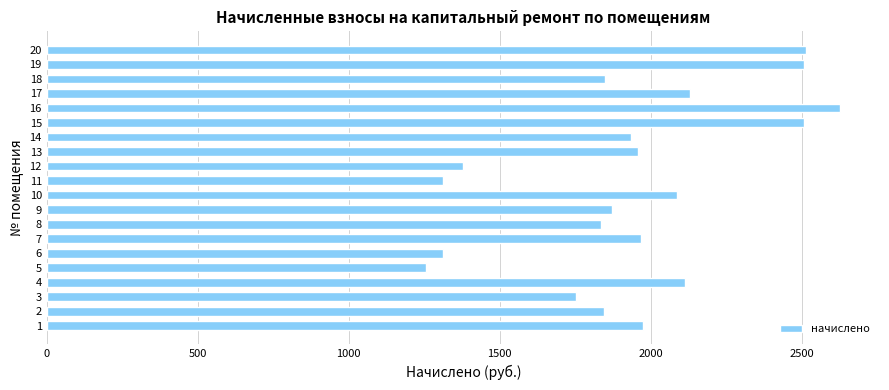

How many bars are there in total?

20